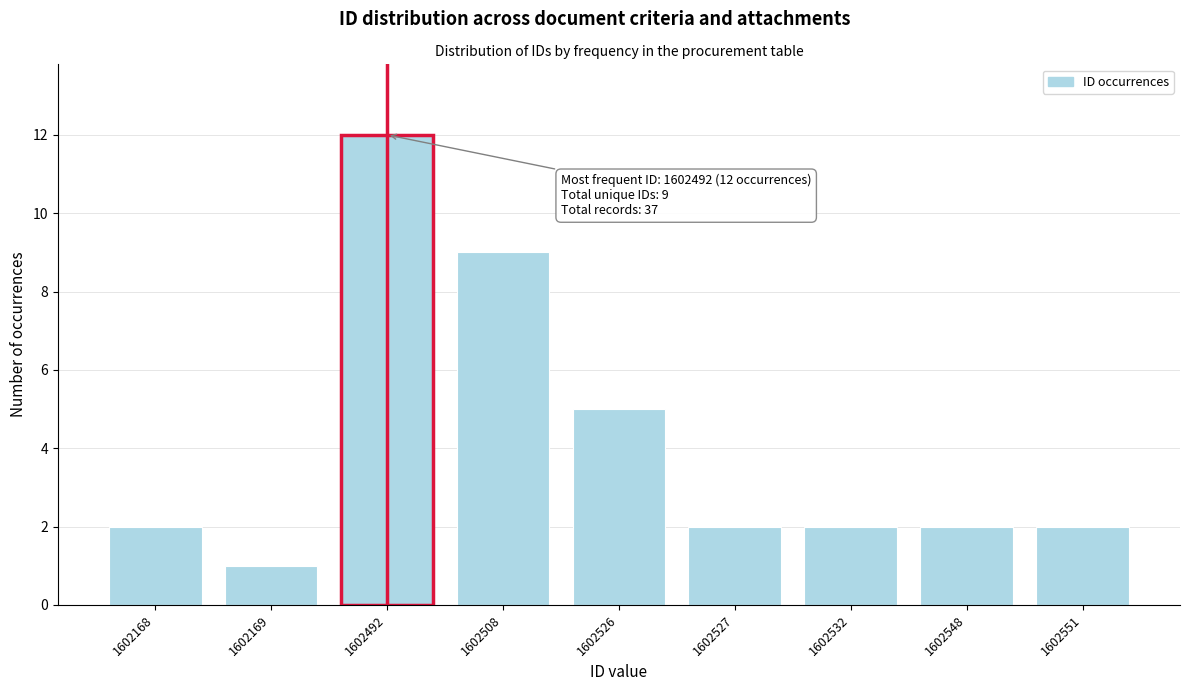

Reading right to left, list all the values displayed in this chart.

2	2	2	2	5	9	12	1	2